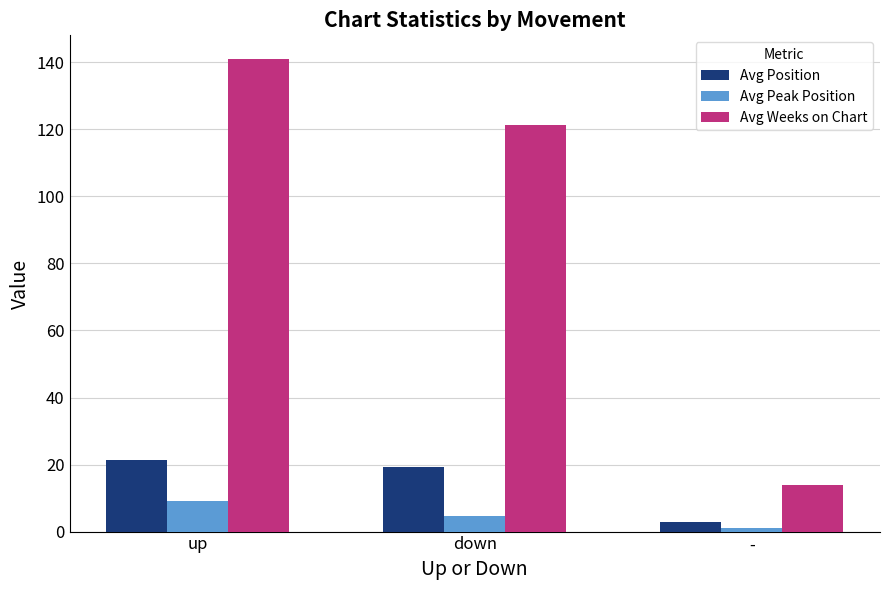

What is the sum of all Avg Weeks on Chart values?

276.2